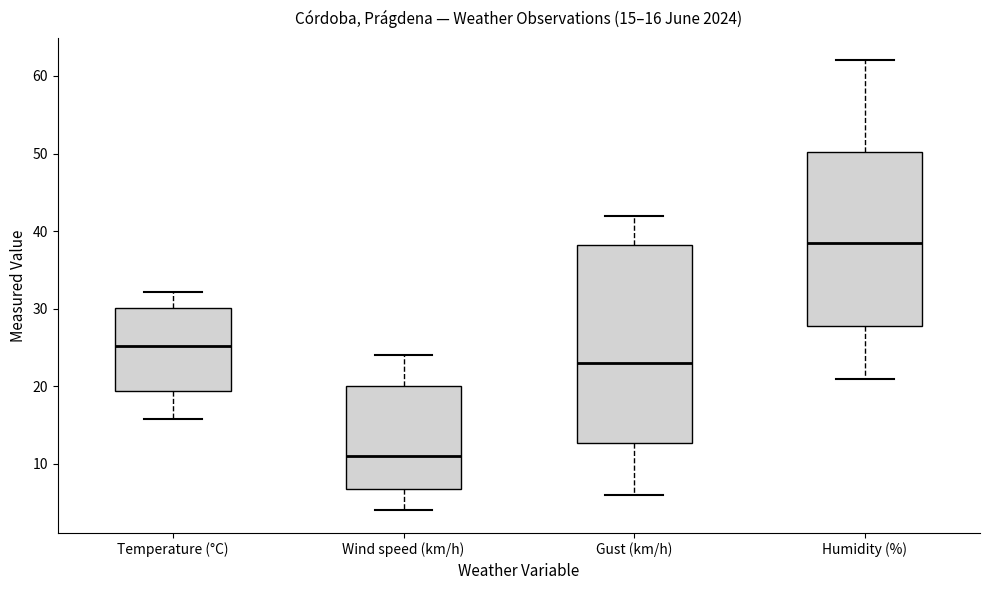

Which box is the tallest, from its lower edge to its upper edge?

Gust (km/h)